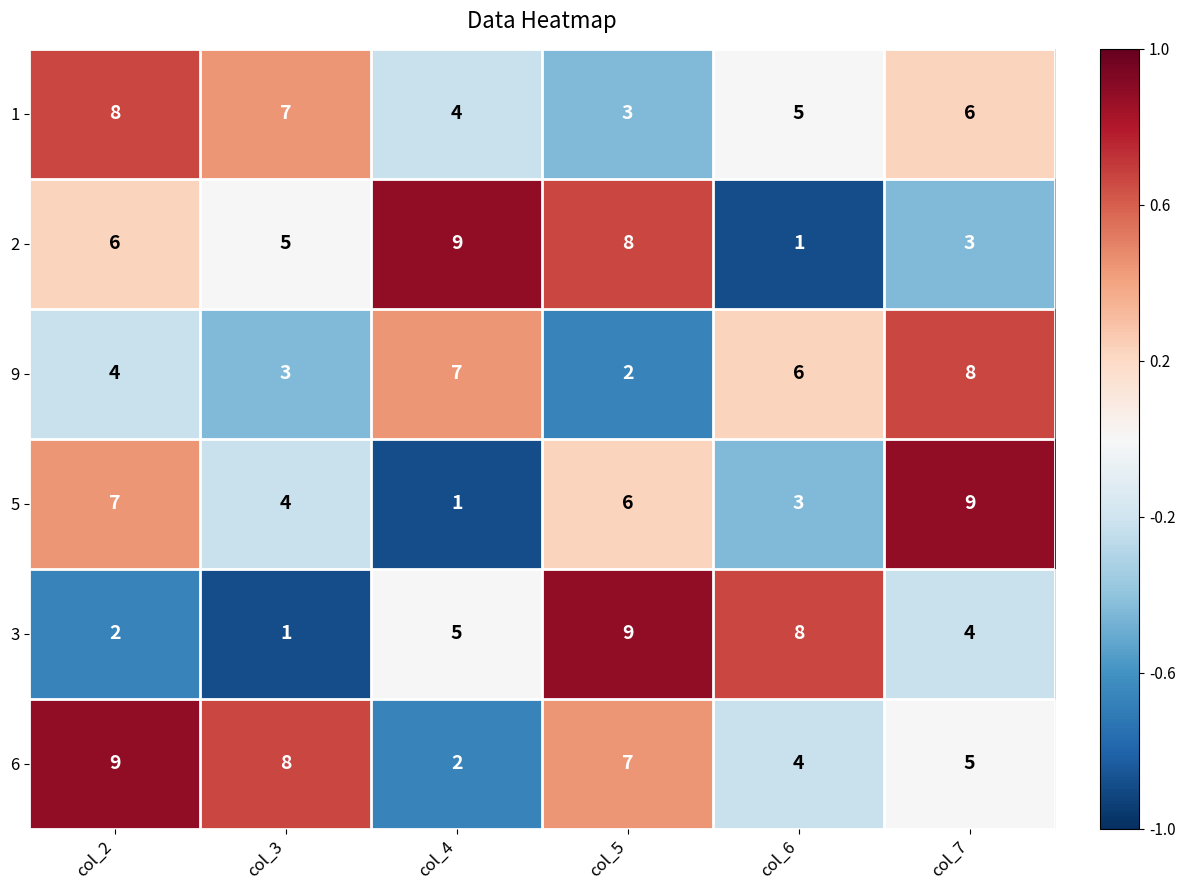

Where is 1 nearest to the value 5?

col_6